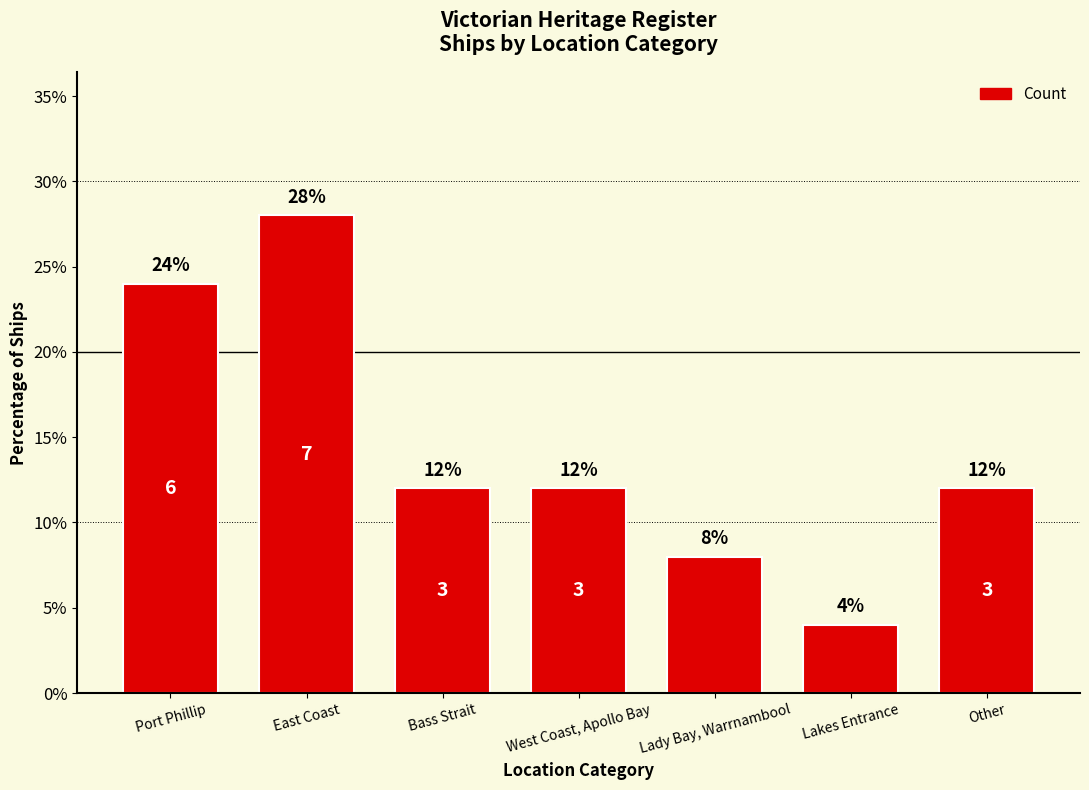

The value at Bass Strait is 12.0. True or false?

True